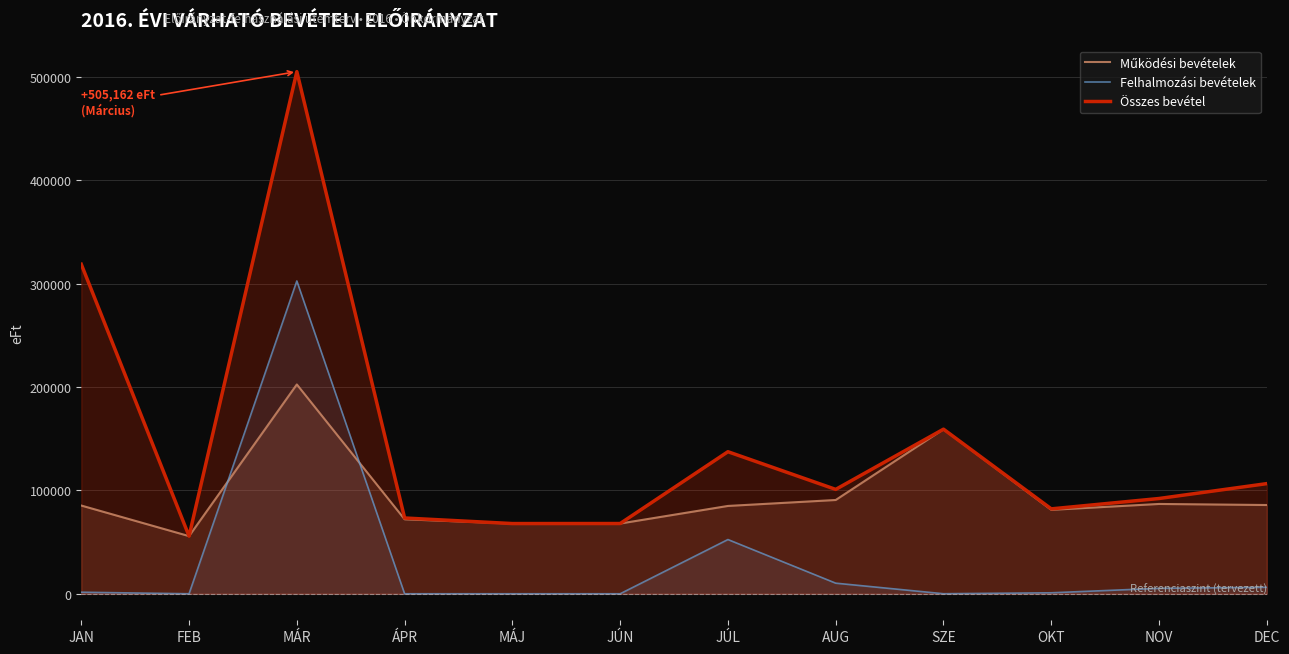

What is the sum of all Felhalmozási bevételek values?

379405